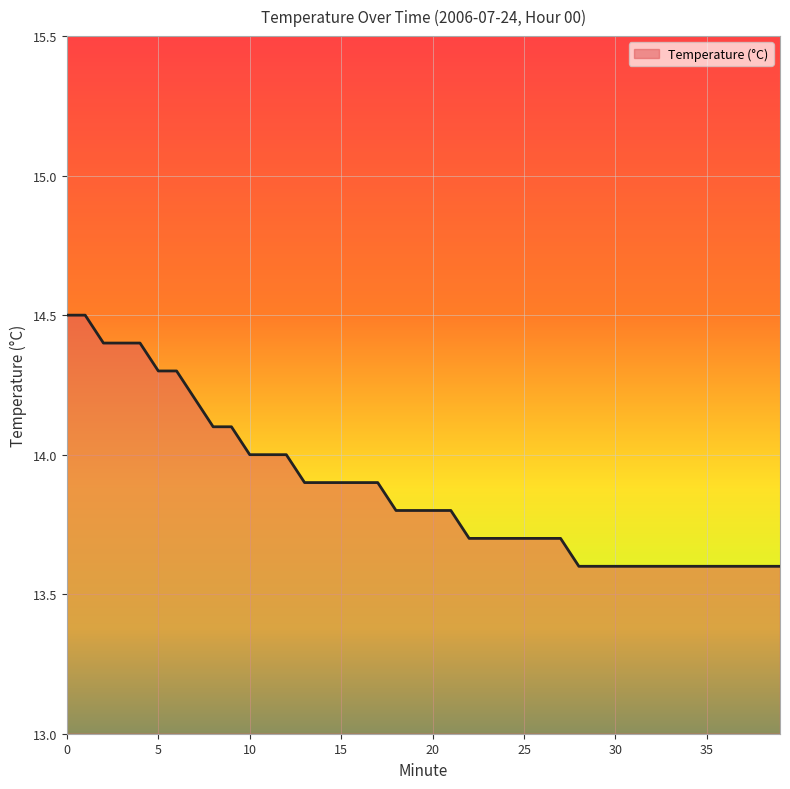

Reading left to right, list all the values displayed in this chart.

14.5	14.5	14.4	14.4	14.4	14.3	14.3	14.2	14.1	14.1	14.0	14.0	14.0	13.9	13.9	13.9	13.9	13.9	13.8	13.8	13.8	13.8	13.7	13.7	13.7	13.7	13.7	13.7	13.6	13.6	13.6	13.6	13.6	13.6	13.6	13.6	13.6	13.6	13.6	13.6